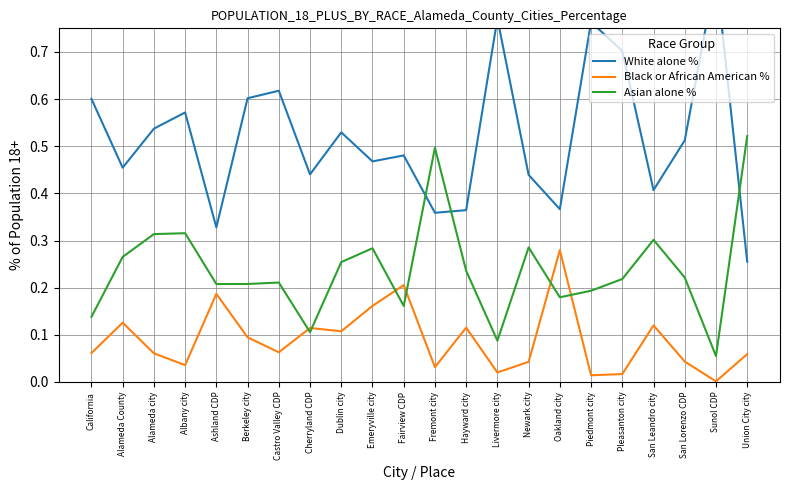

Rank the series by their maximum value, from lowest to highest.

Black or African American %, Asian alone %, White alone %